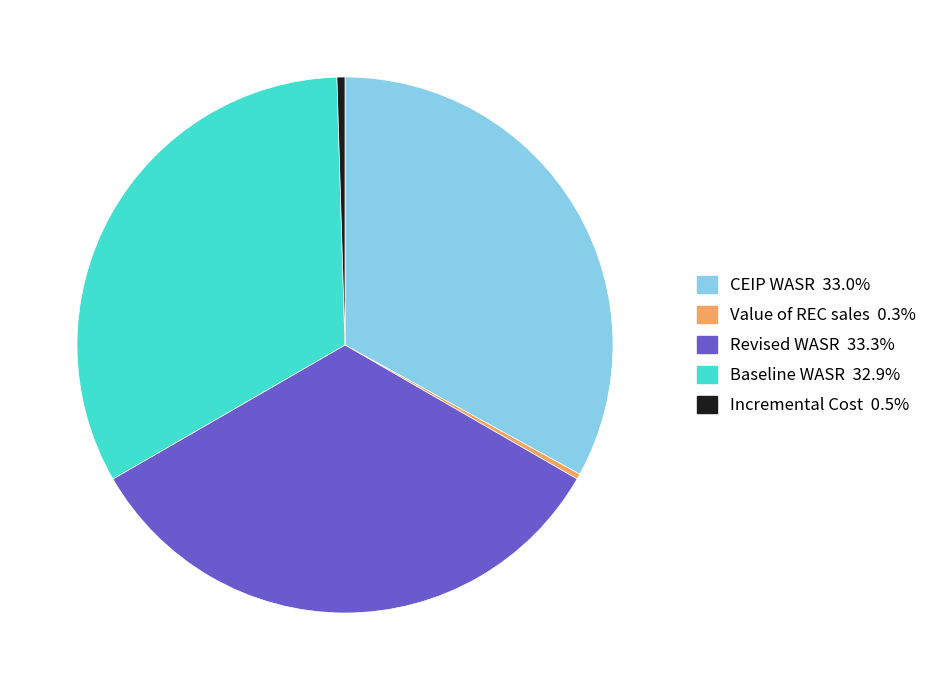

Combined, do Value of REC sales and Revised WASR account for over 50%?

No